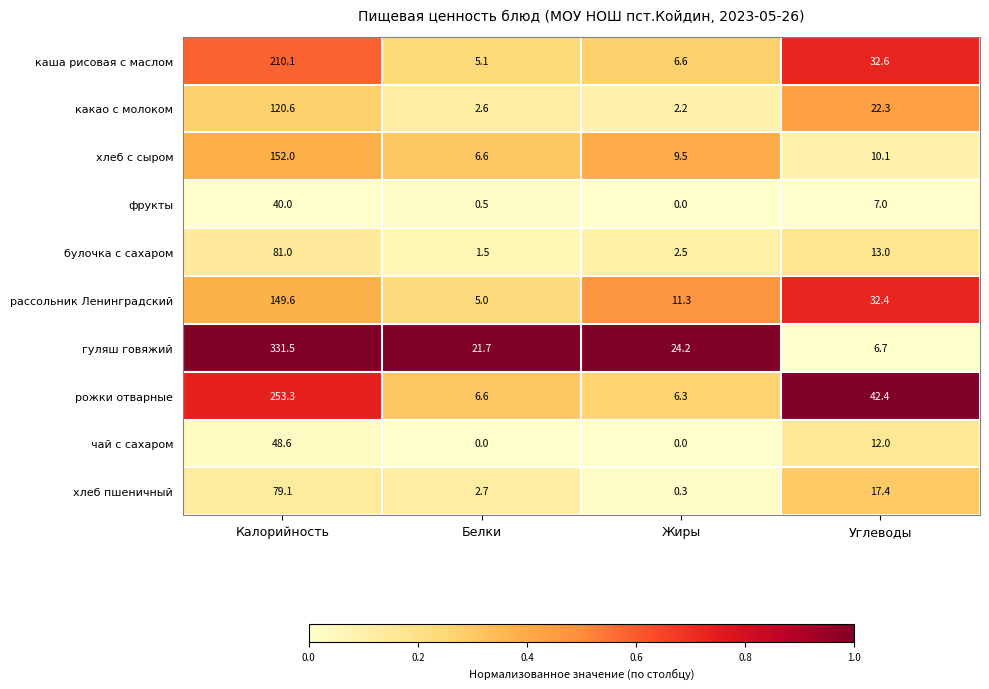

Is it true that хлеб пшеничный equals 111.8 at Калорийность?

False